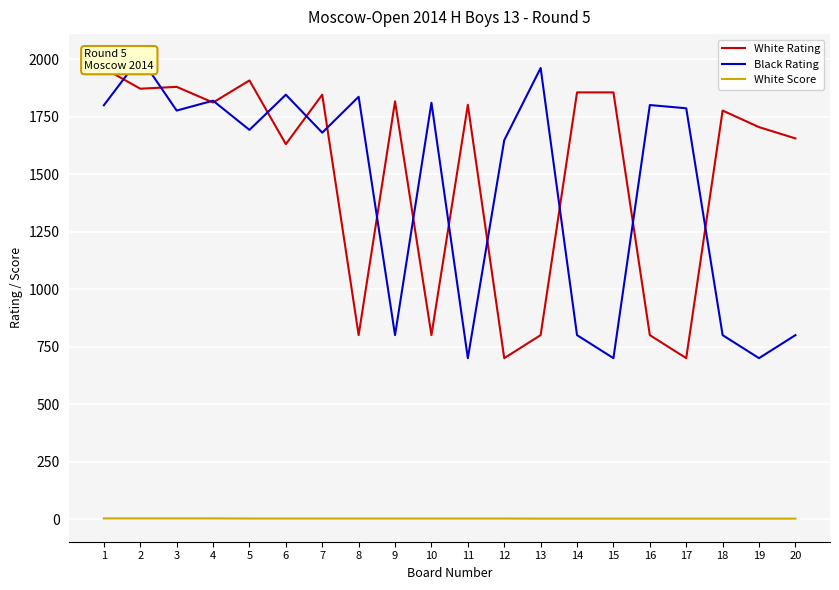

Which series has the largest total across all categories?

White Rating